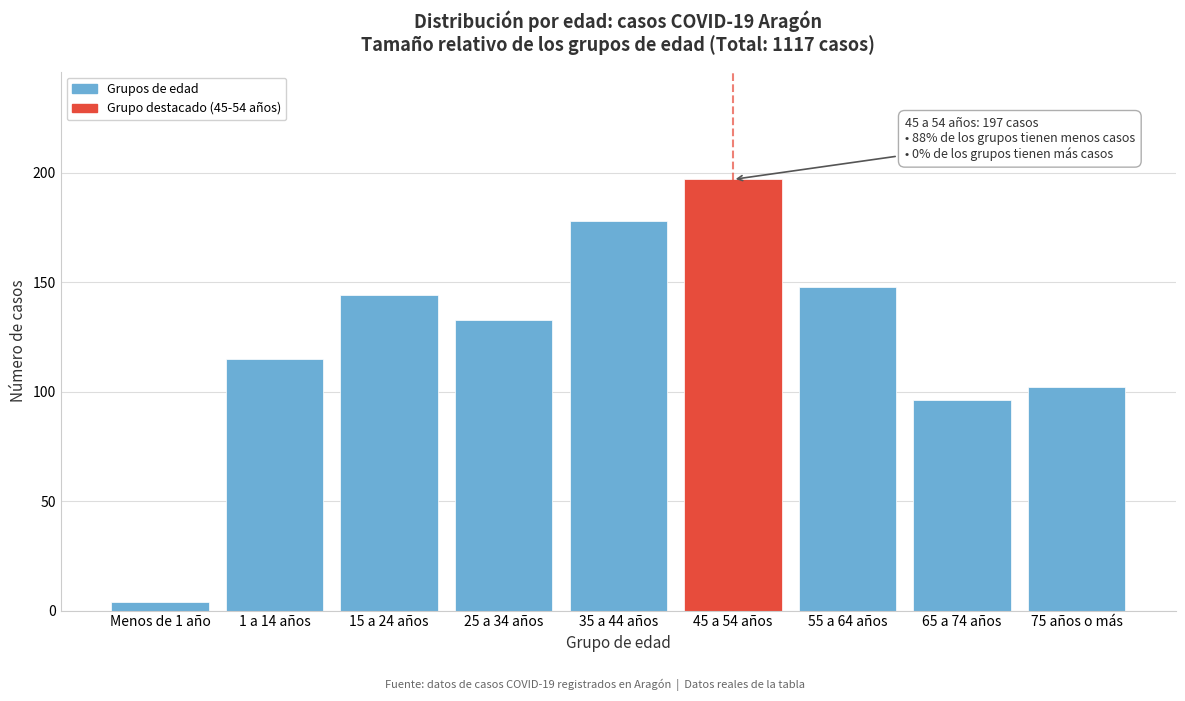

Reading left to right, what are all the values shown in this chart?

Menos de 1 año=4	1 a 14 años=115	15 a 24 años=144	25 a 34 años=133	35 a 44 años=178	45 a 54 años=197	55 a 64 años=148	65 a 74 años=96	75 años o más=102